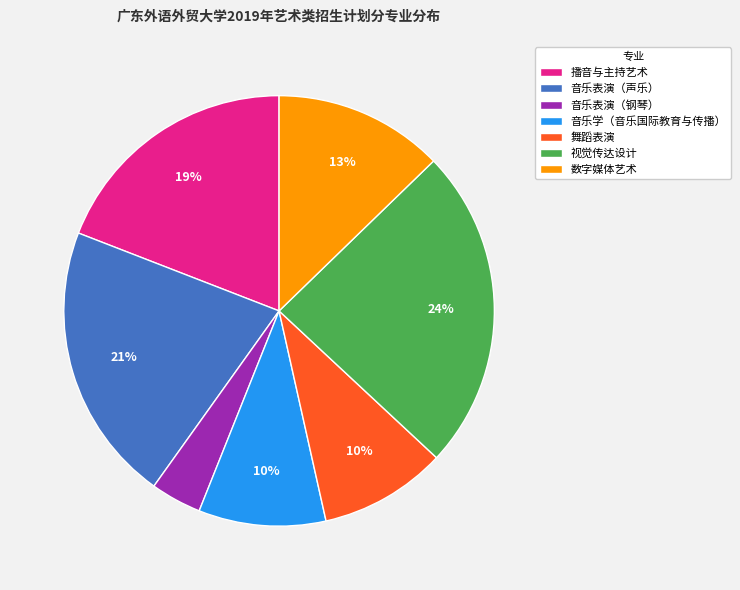

What is the ratio of the value at 播音与主持艺术 to the value at 视觉传达设计?

0.8